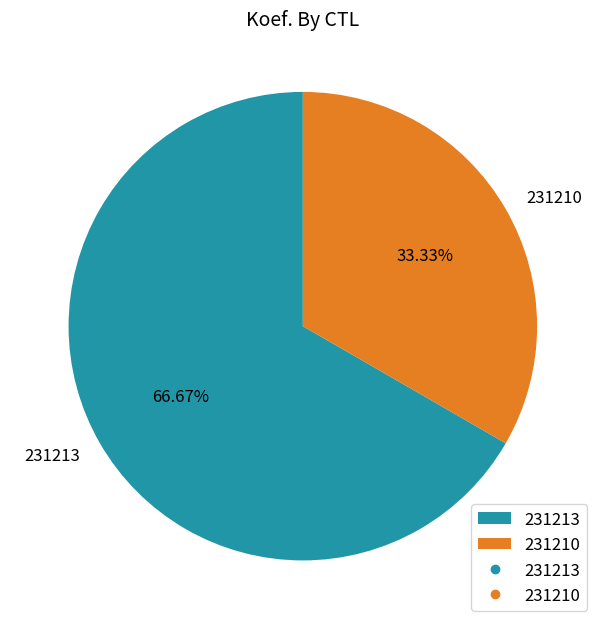

To the nearest percent, what portion does 231213 represent?

67%